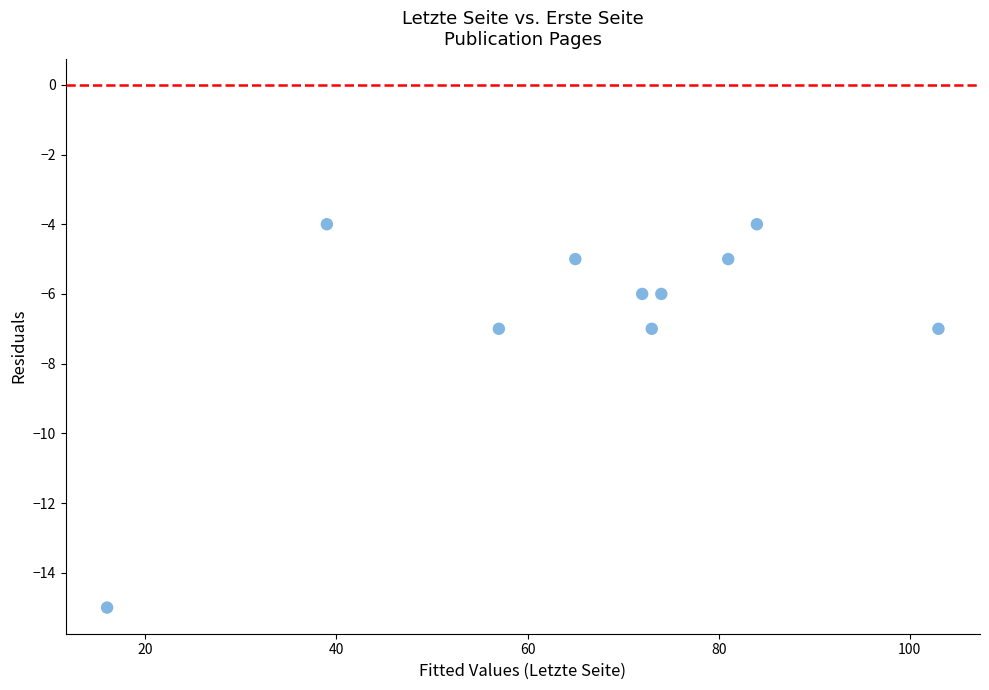

What is the average X value?

66